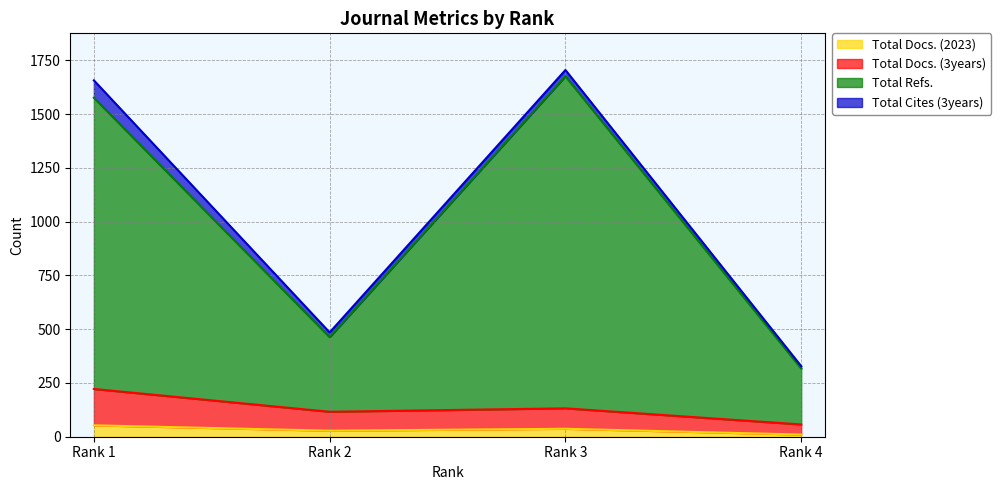

What is the average value of the Total Refs. series?

1008